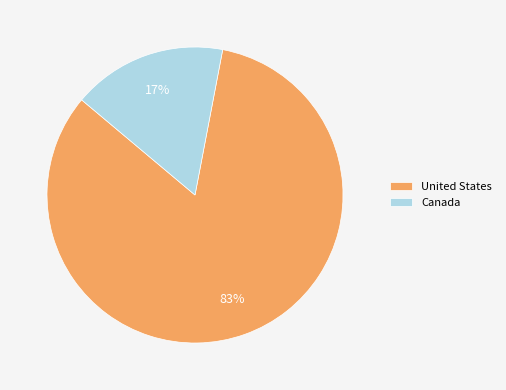

To the nearest percent, what is the average slice percentage?

50%